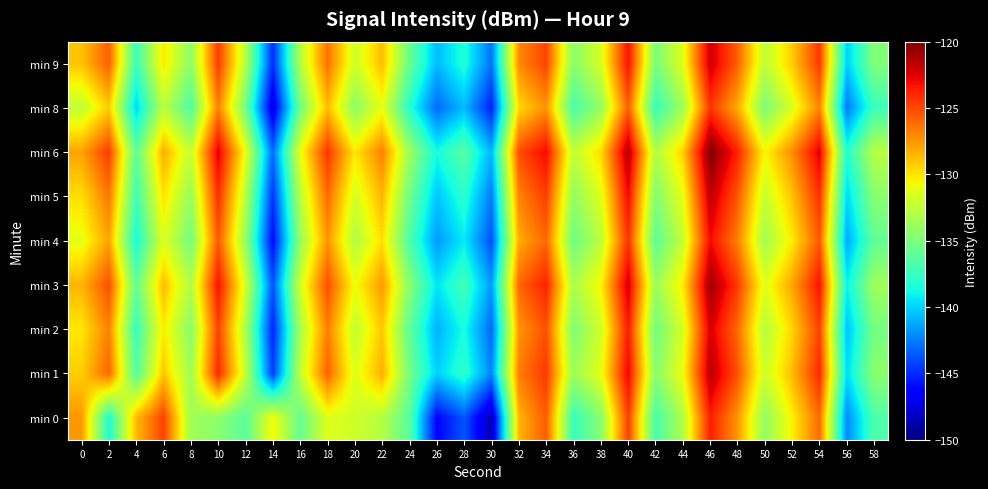

Which series has the largest range (max minus min)?

min 0